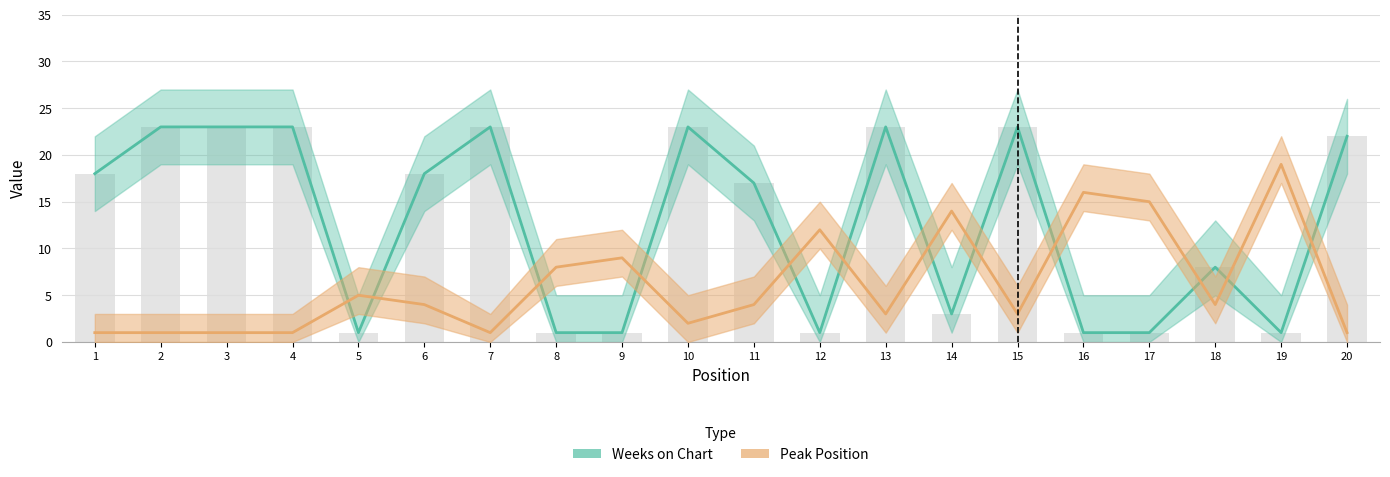

Is the value of Weeks on Chart at 1 greater than the value of Peak Position at 12?

Yes